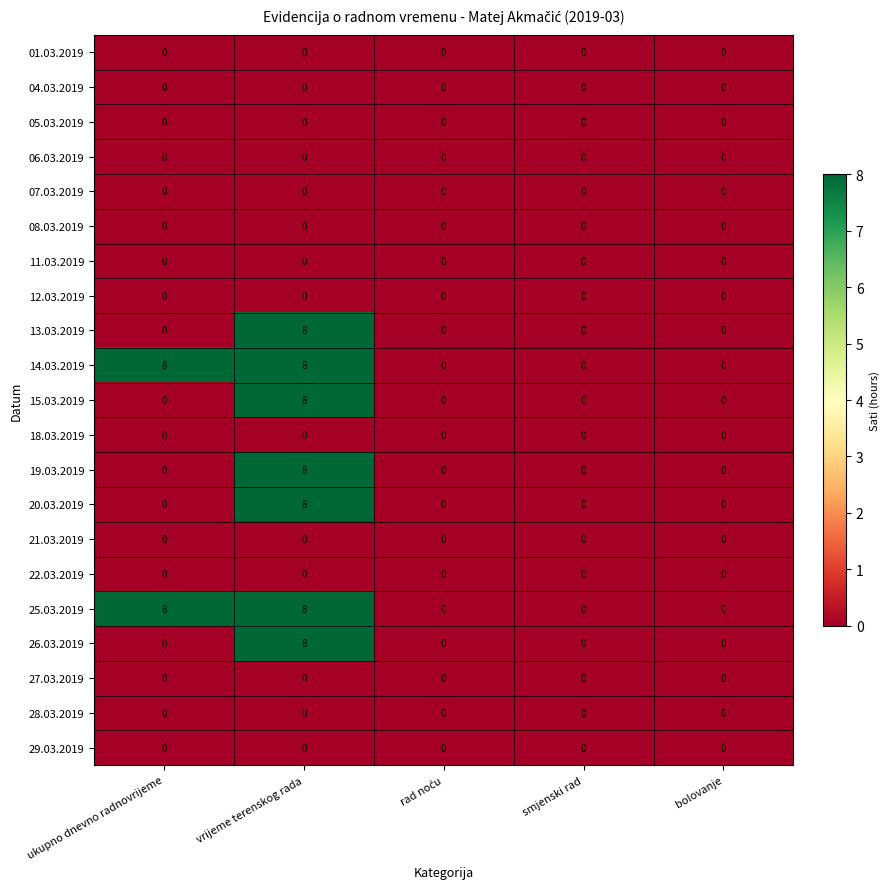

How many categories are shown in the chart?

5